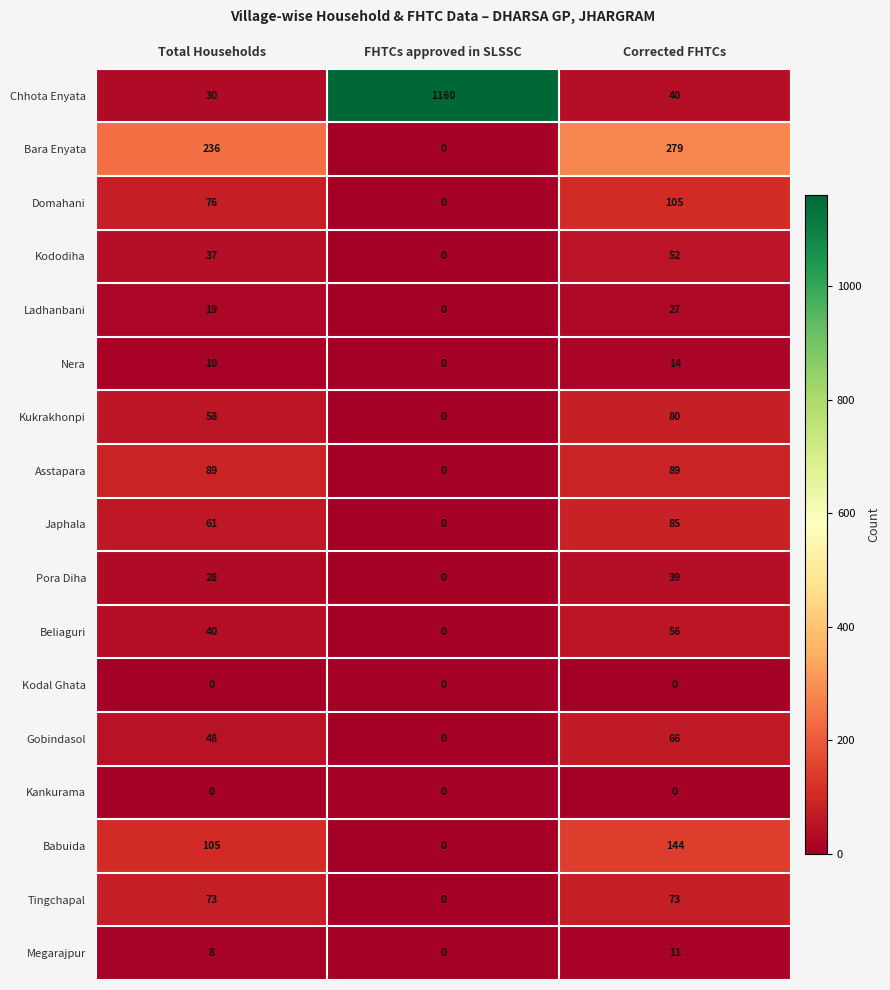

Count the number of data series in this chart.

17